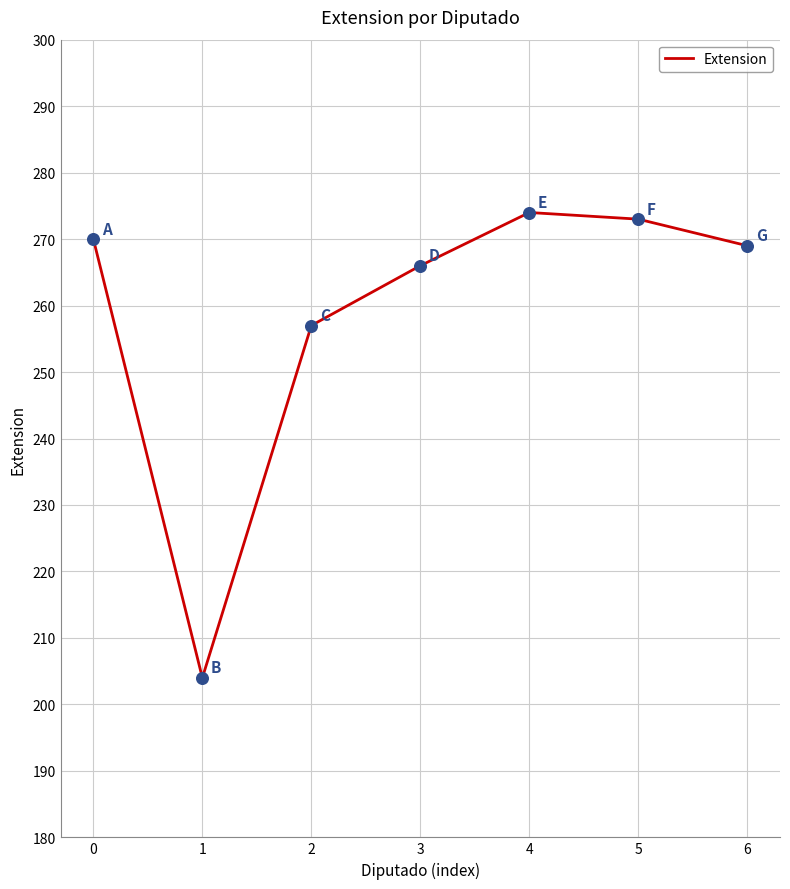

What is the change in value from 2 to 5?

+16